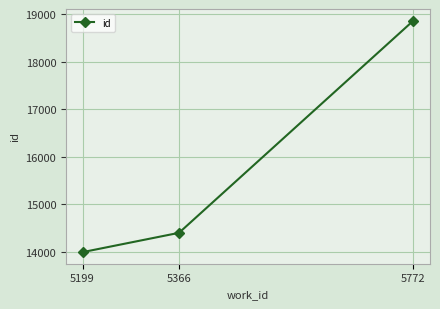

What is the average value?

15751